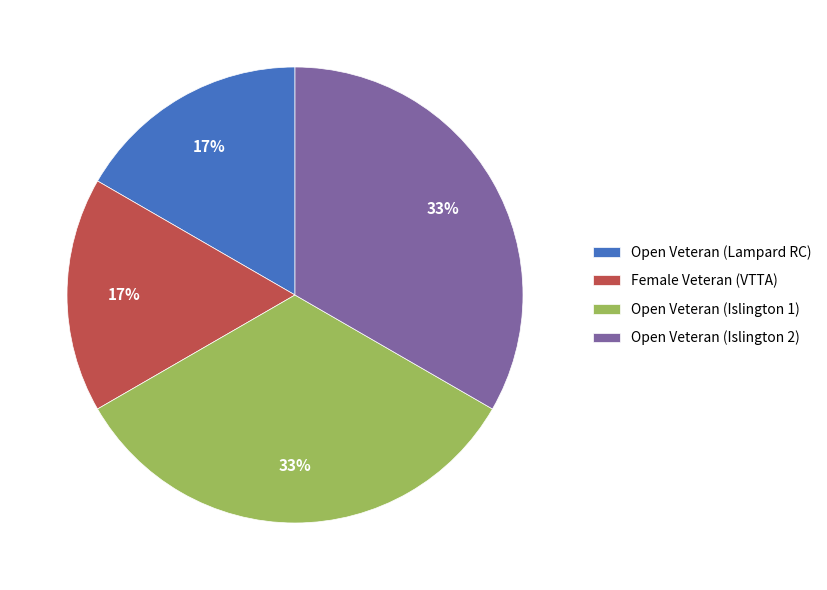

To the nearest percent, what percentage of the pie is Open Veteran (Islington 2)?

33%